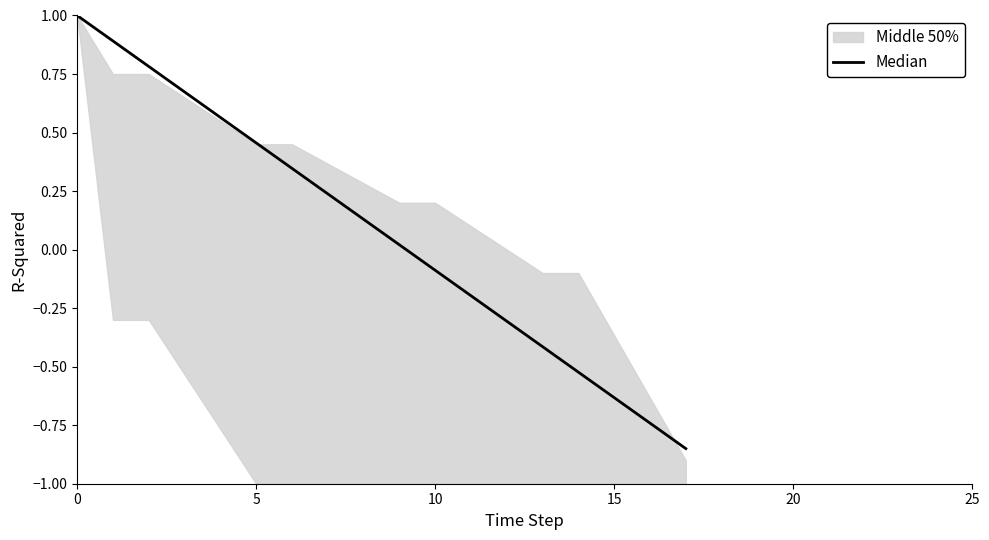

Where is the data nearest to the value 0?

9